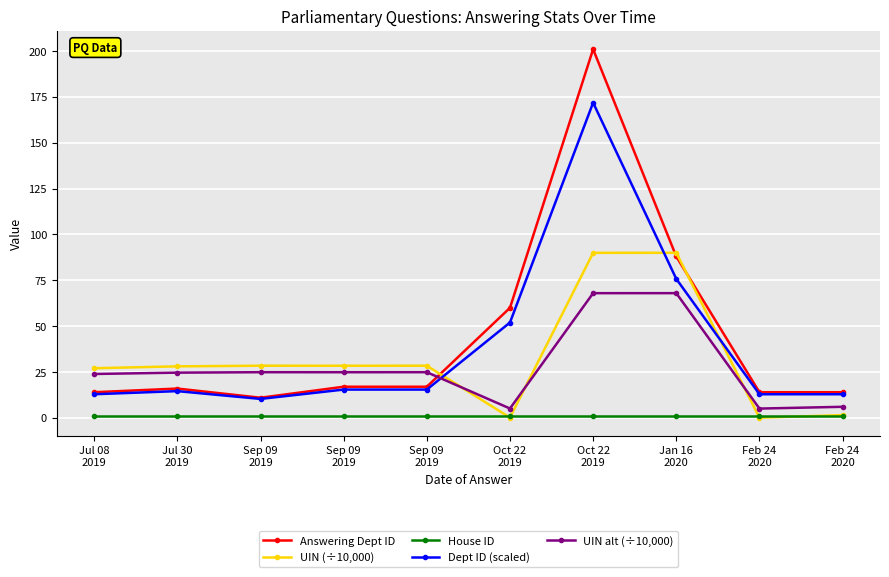

How many series are shown in this chart?

5